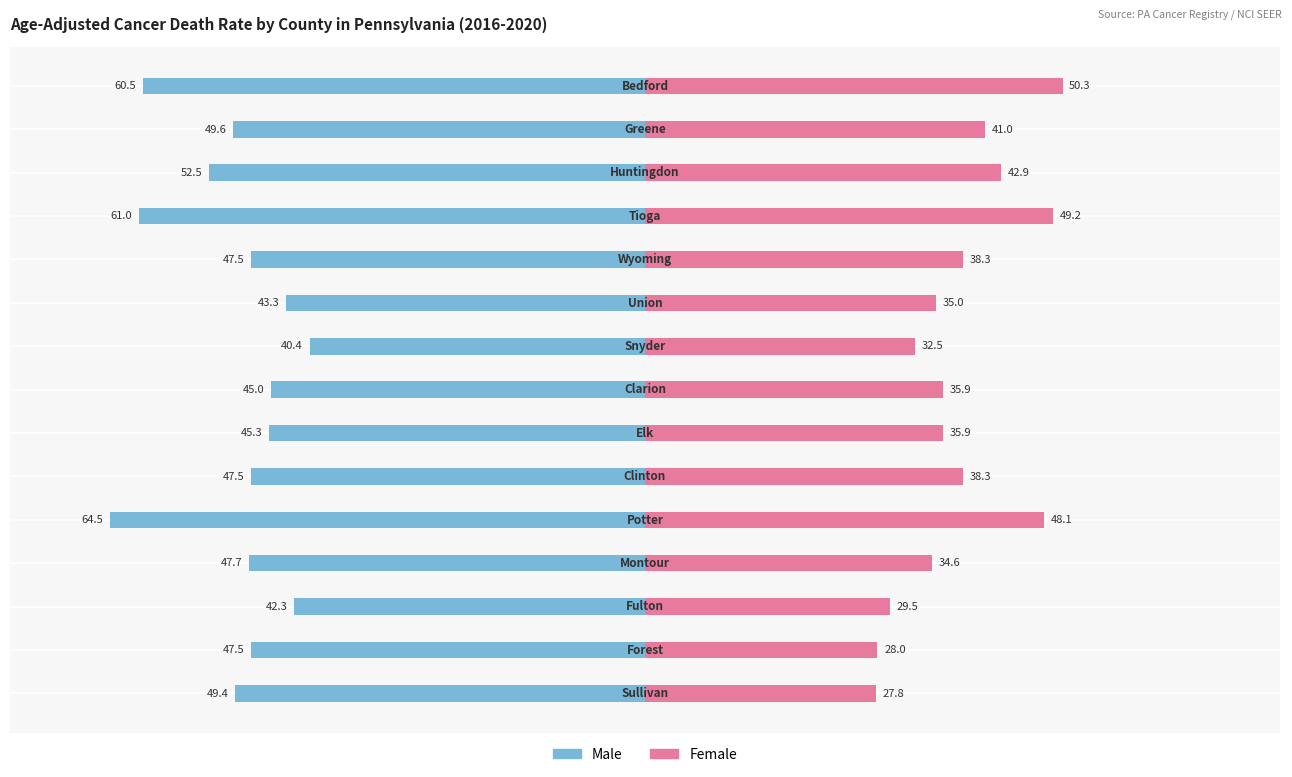

Which has a higher value, 3 or 12?

3